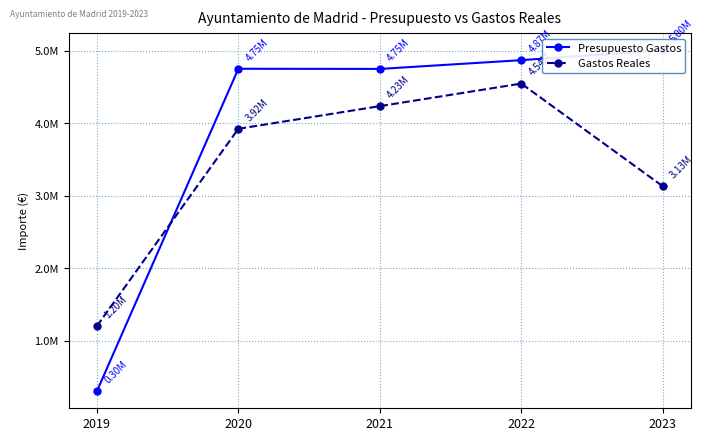

Where do Gastos Reales and Presupuesto Gastos first cross each other?

2019 and 2020